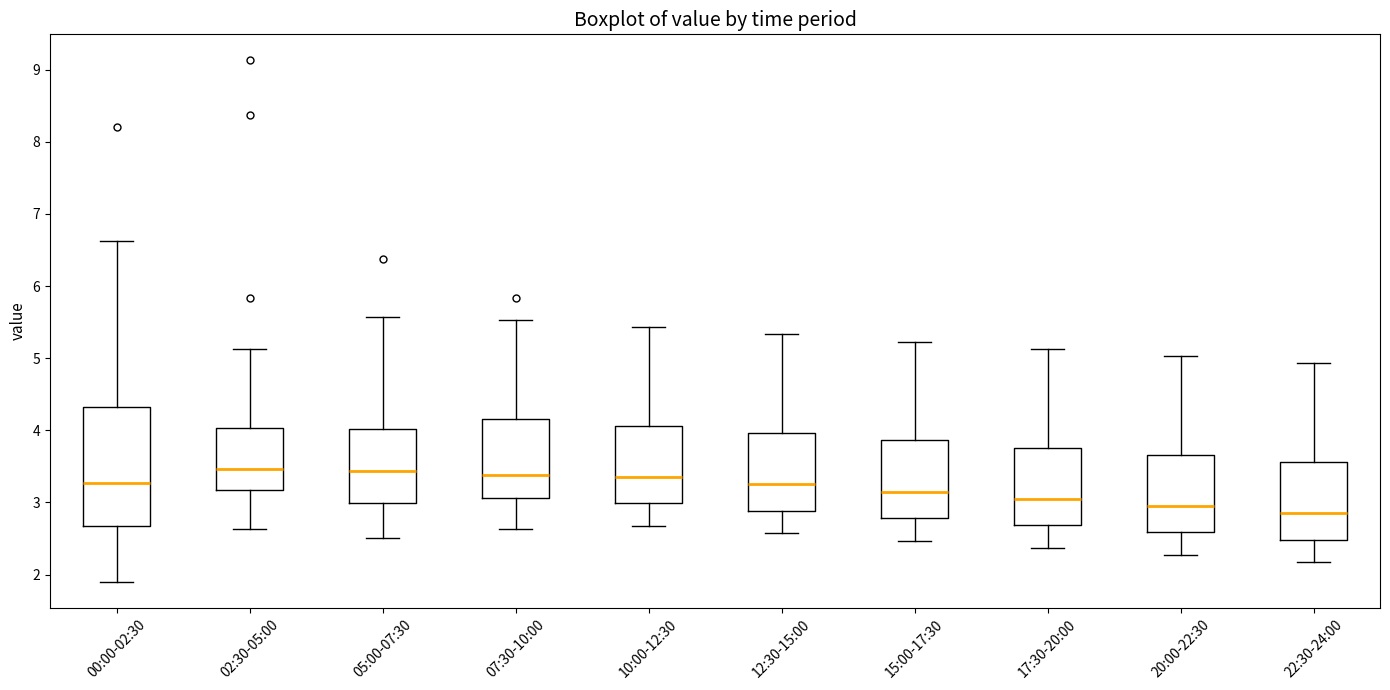

Where does the upper whisker of the box for 07:30-10:00 end on the y-axis? The values are not printed on the chart, so give them approximately, as read against the axis.

5.5